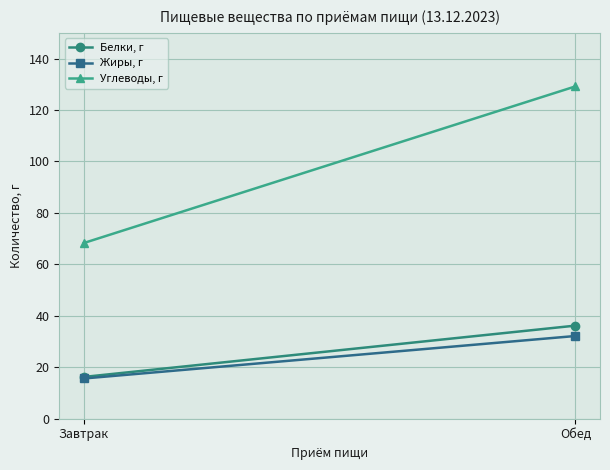

What is the minimum value for Белки, г?

16.2